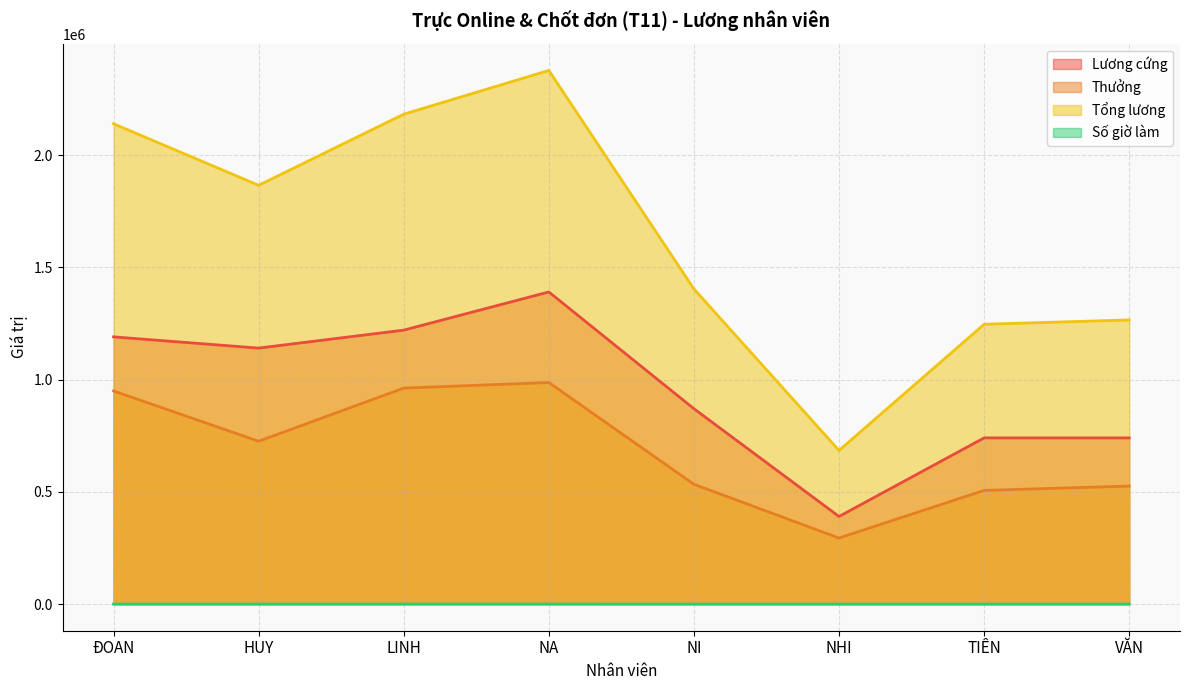

Read the Tổng lương value at TIÊN.

1246154.0